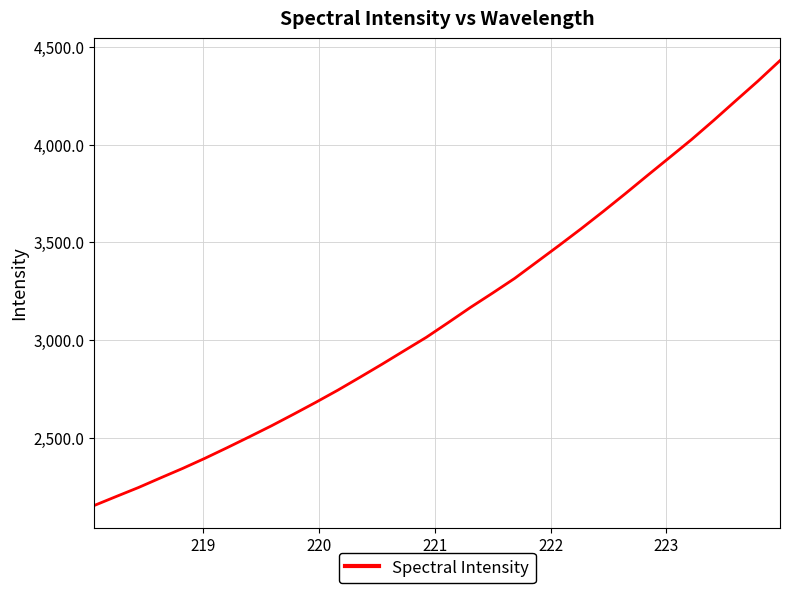

Reading left to right, extract all data points from this chart.

2152.4	2198.7	2244.5	2293.9	2342.6	2394.1	2448.2	2503.8	2560.2	2619.6	2680.2	2742.8	2808.8	2875.9	2944.9	3013.5	3089.6	3166.9	3240.4	3315.7	3399.6	3483.7	3569.5	3658.1	3749.1	3842.2	3934.2	4026.7	4124.7	4225.5	4325.6	4430.7